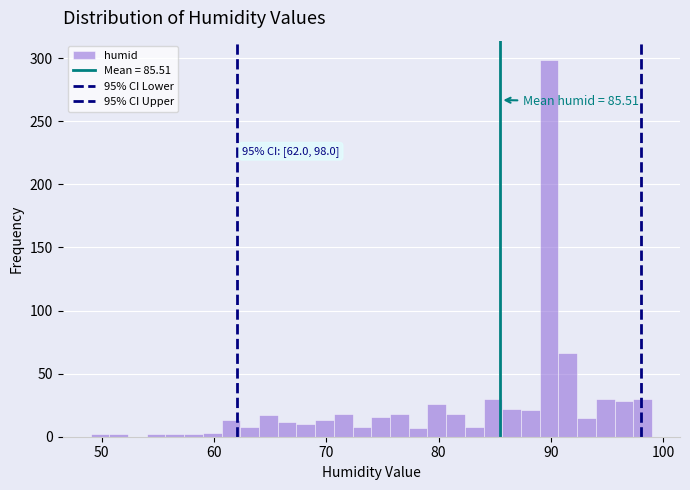

Around what value on the x-axis is the tallest bar? Give the approximate position of its centre, as read against the axis.

90